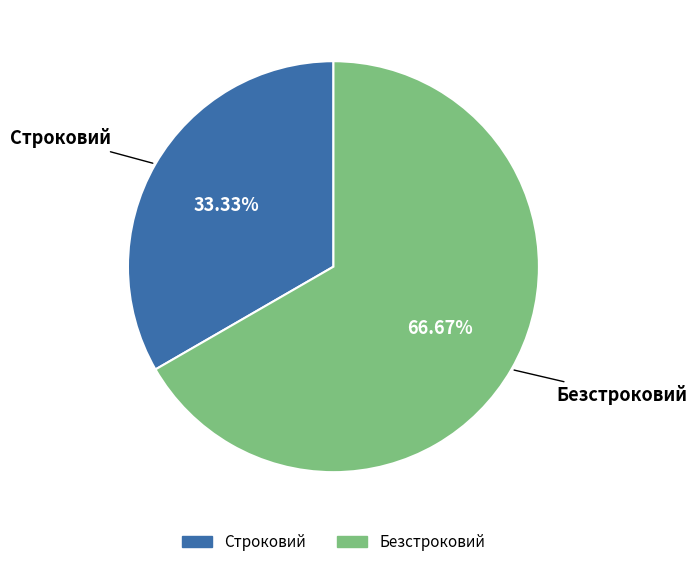

To the nearest percent, what percentage of the pie is Строковий?

33%